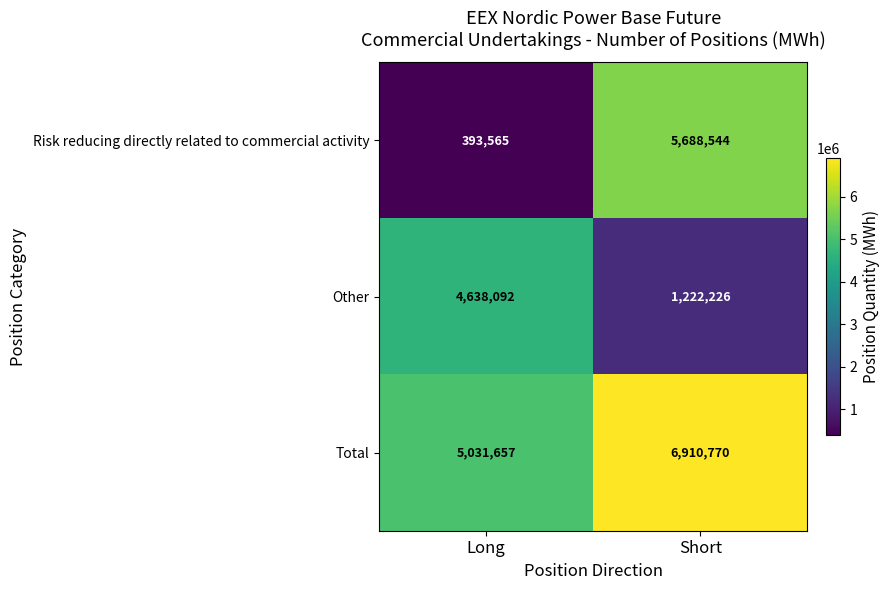

What is the minimum value shown in the chart?

393565